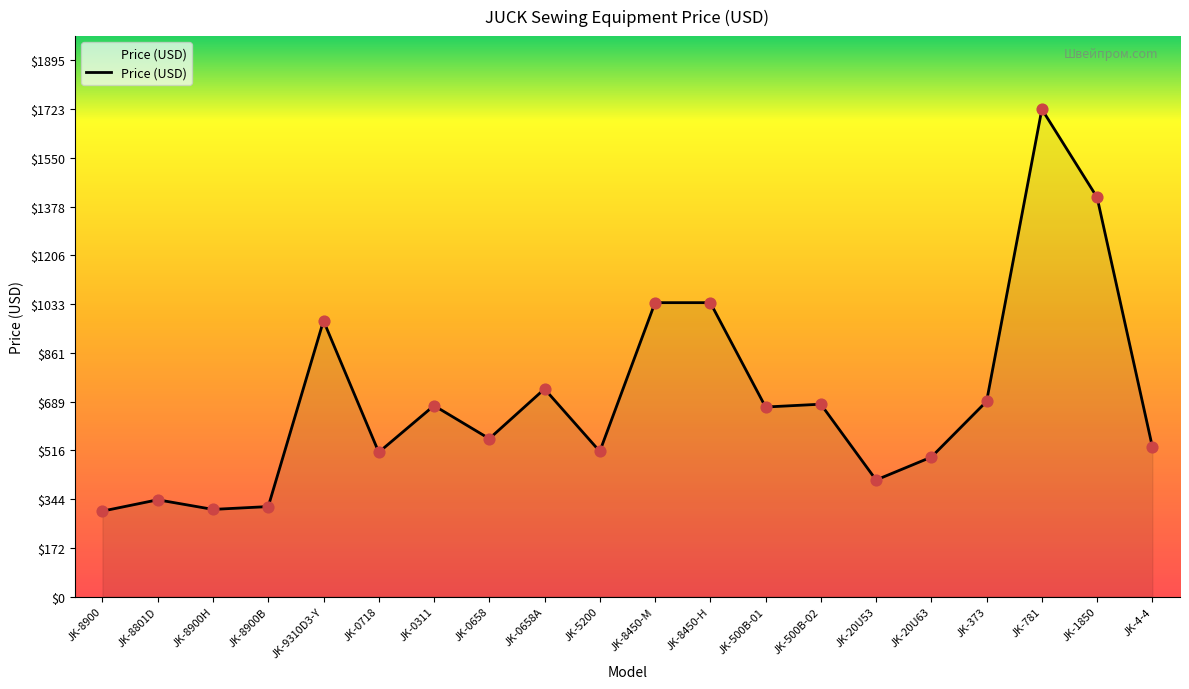

Which has a higher value, JK-5200 or JK-500B-02?

JK-500B-02